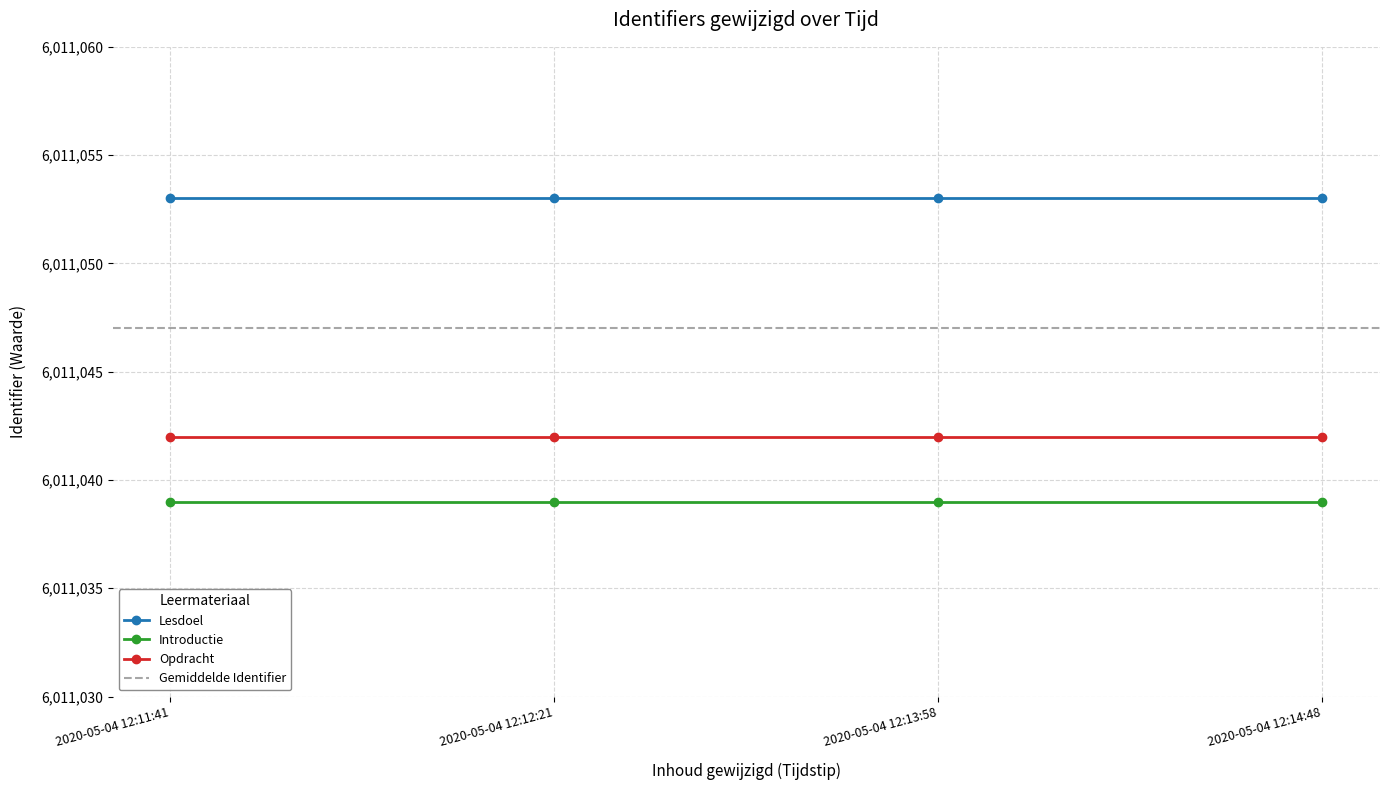

Reading left to right, transcribe all the data shown in this chart.

Lesdoel: 2020-05-04 12:11:41=6011053	2020-05-04 12:12:21=6011053	2020-05-04 12:13:58=6011053	2020-05-04 12:14:48=6011053
Introductie: 2020-05-04 12:11:41=6011039	2020-05-04 12:12:21=6011039	2020-05-04 12:13:58=6011039	2020-05-04 12:14:48=6011039
Opdracht: 2020-05-04 12:11:41=6011042	2020-05-04 12:12:21=6011042	2020-05-04 12:13:58=6011042	2020-05-04 12:14:48=6011042